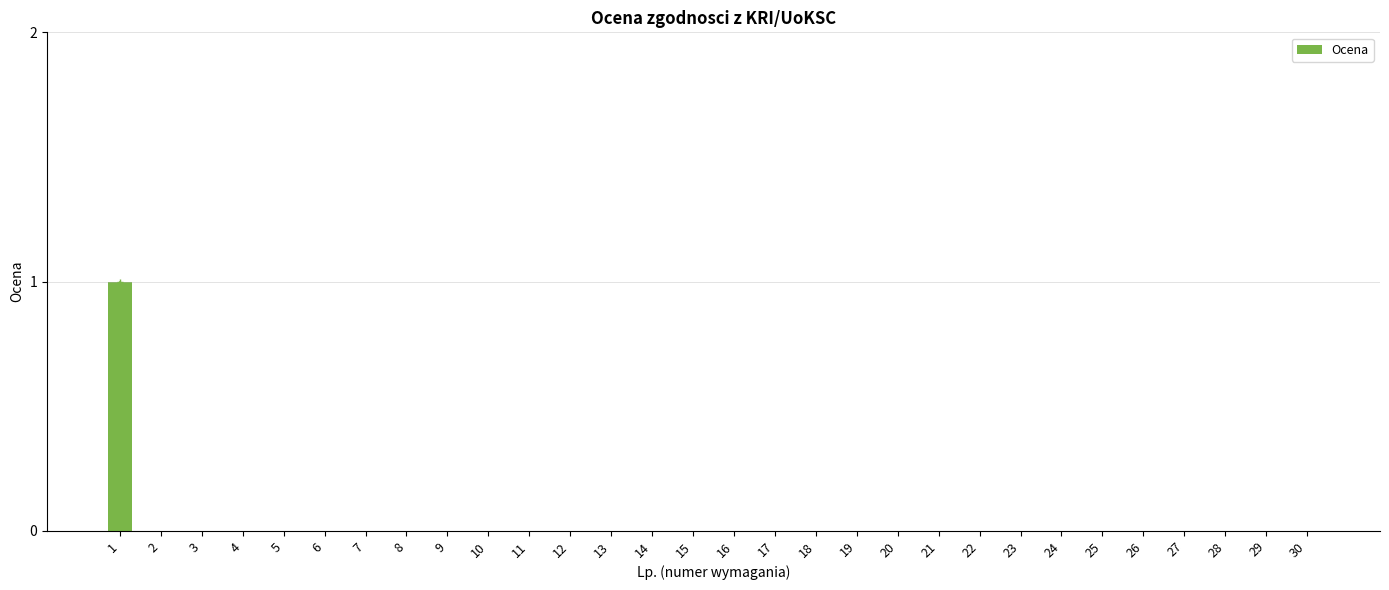

The chart shows a value of 0 at 11. True or false?

True